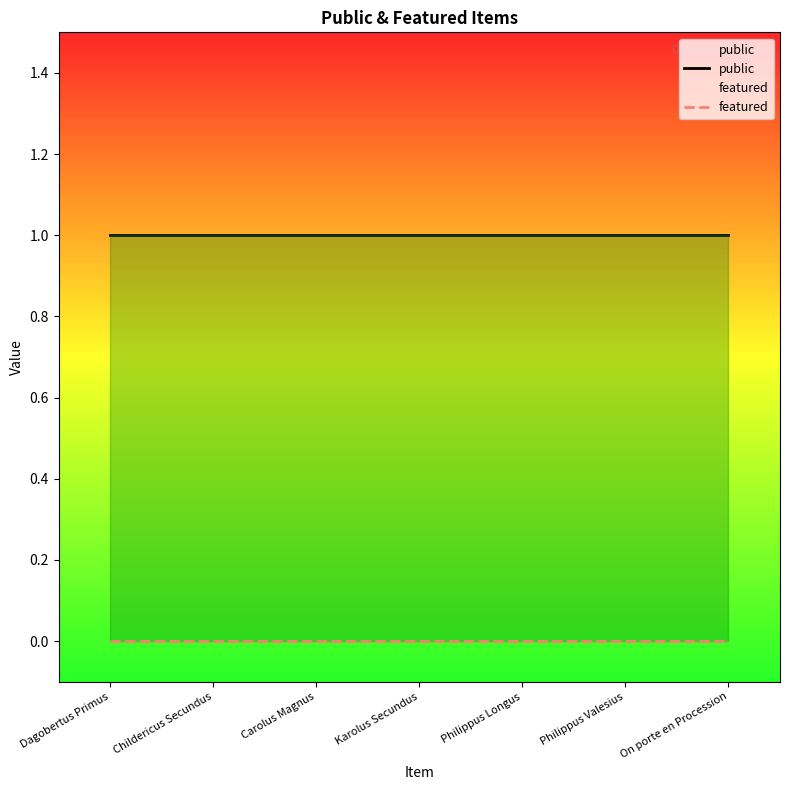

Which series has the widest spread of values?

public